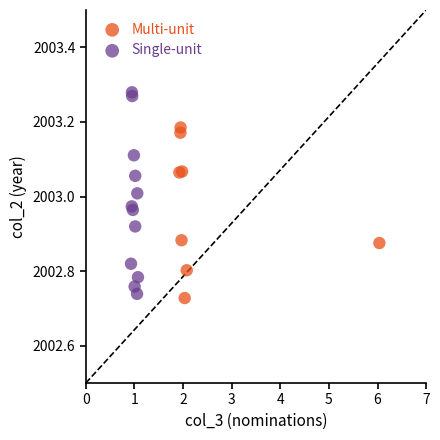

Which series has the largest Y range (max minus min)?

Single-unit